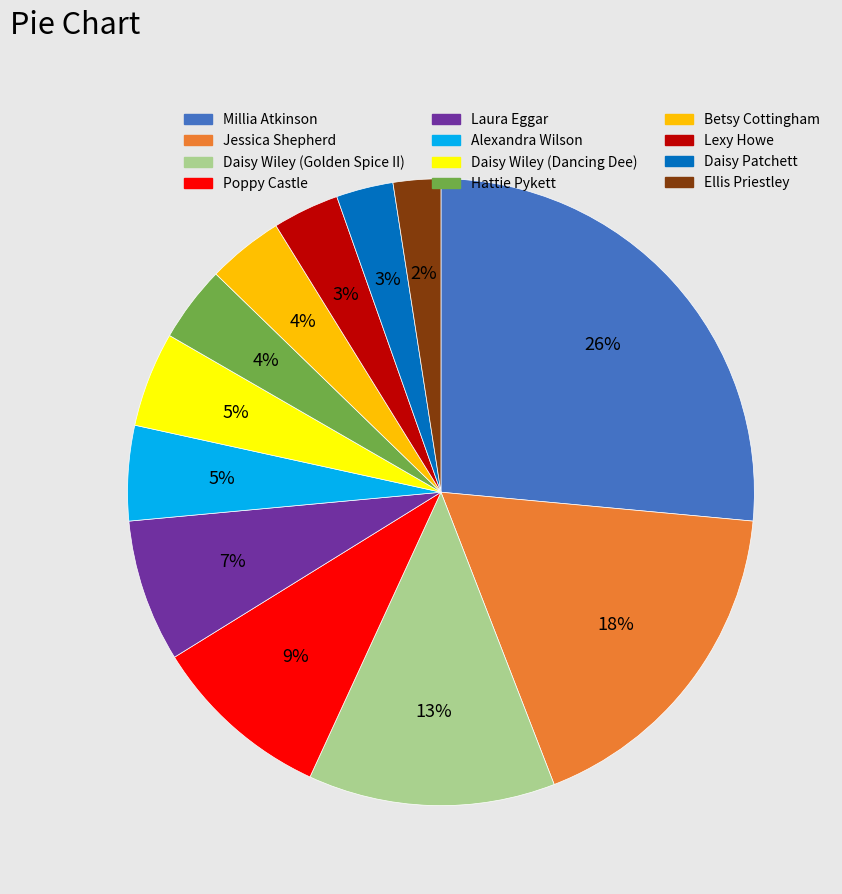

Count the number of slices in the pie.

12